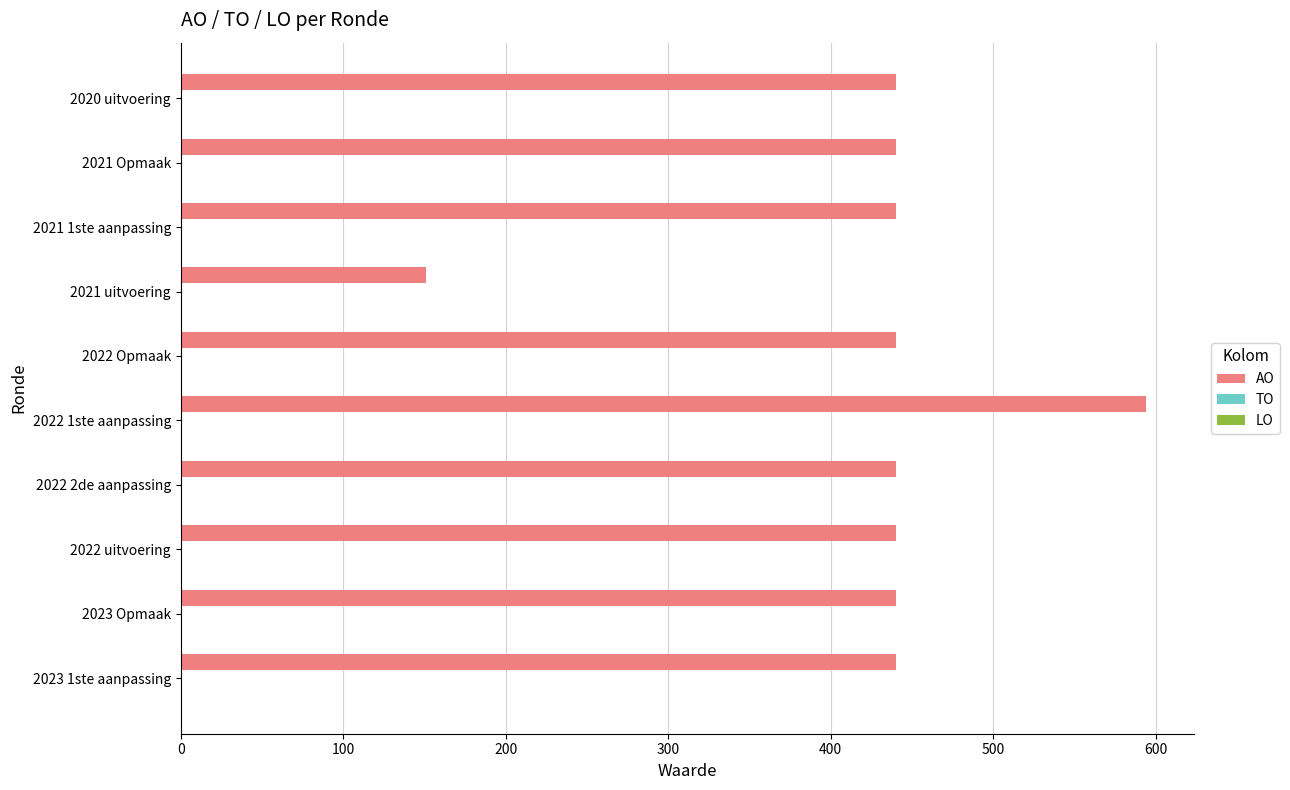

The value at 2023 1ste aanpassing is 765. True or false?

False